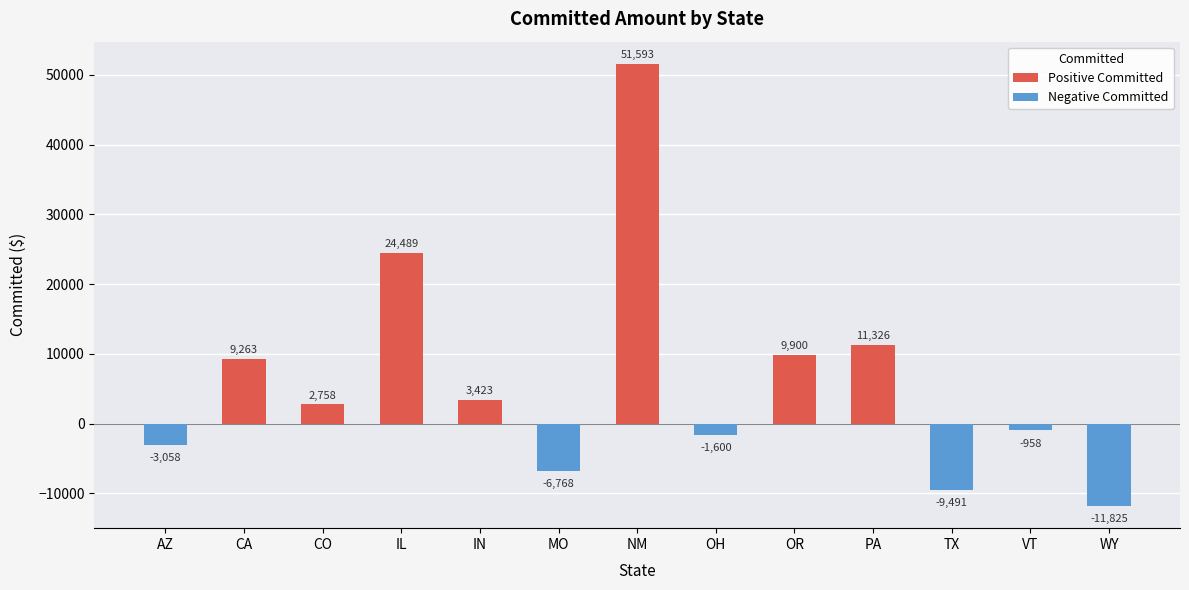

The value of Positive Committed at PA is 7290.5. True or false?

False